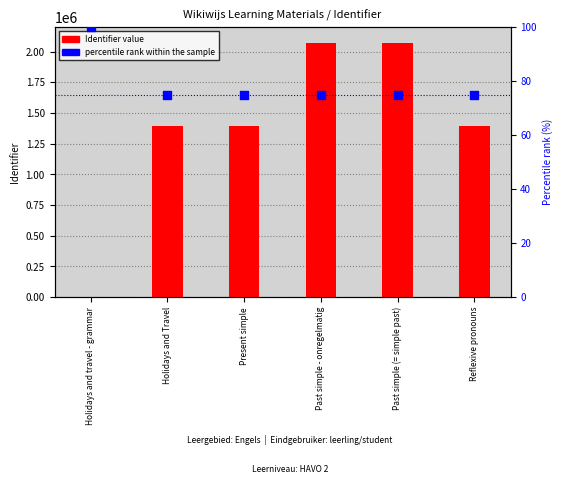

Which series contains the highest Y value?

Identifier value